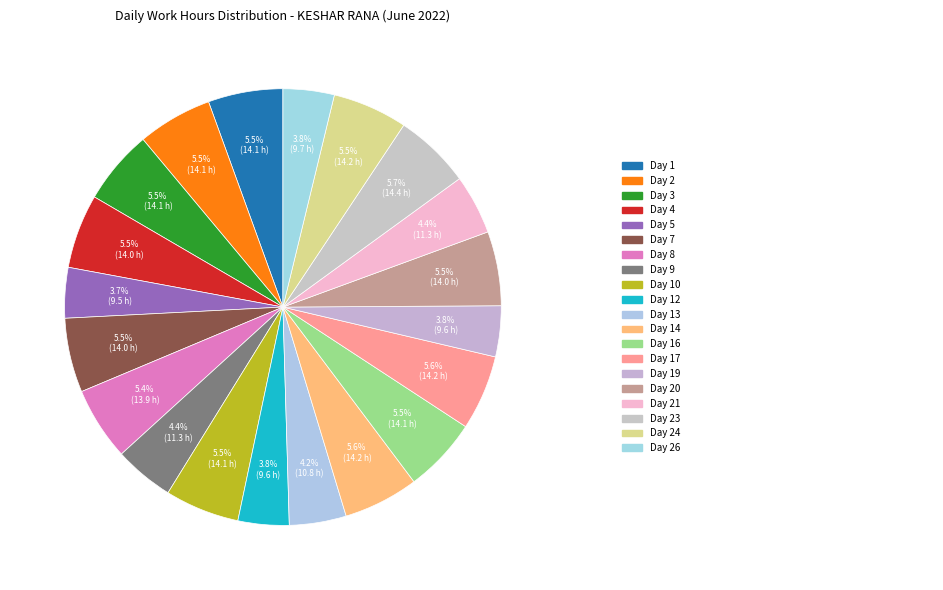

Count the number of slices in the pie.

20